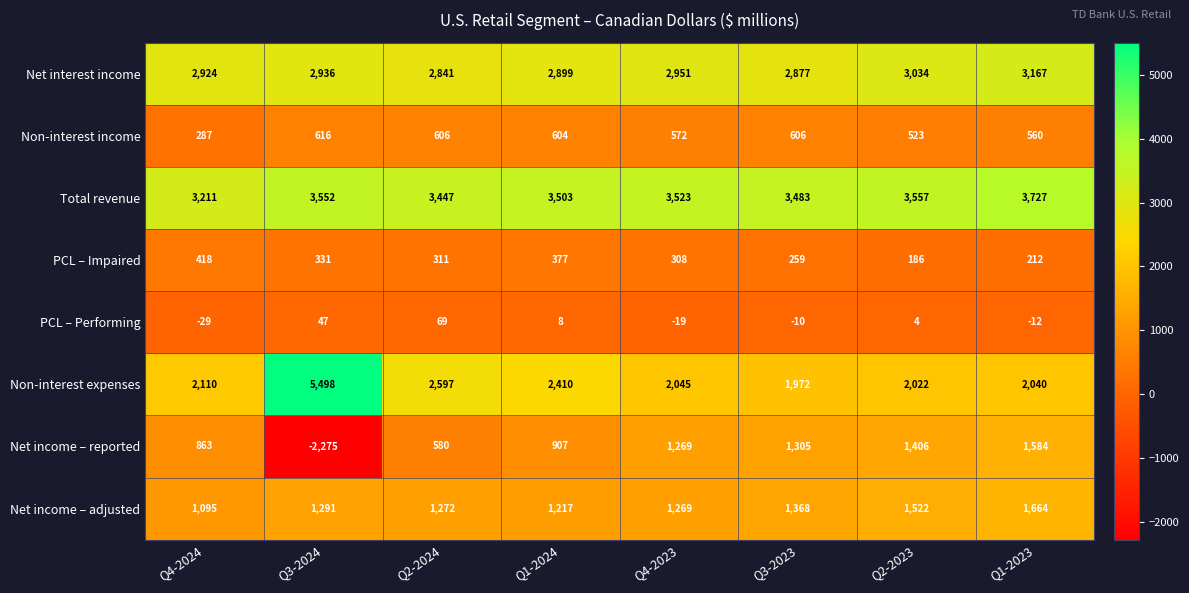

How many categories are shown in the chart?

8